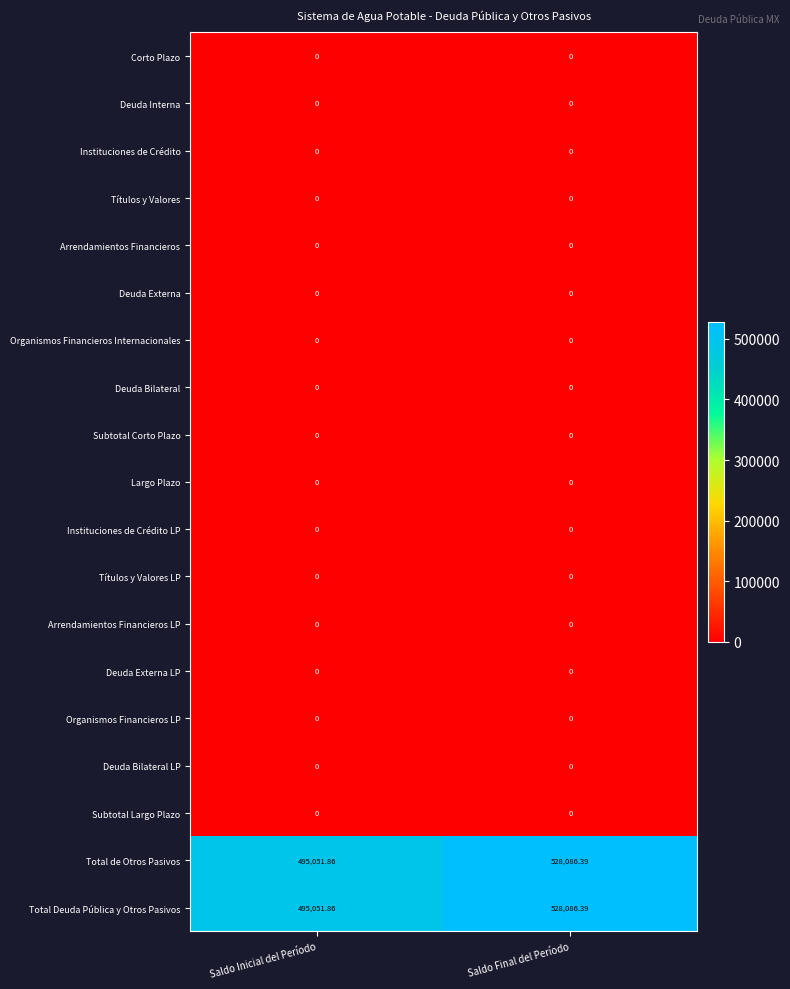

How many distinct data groups are displayed?

19